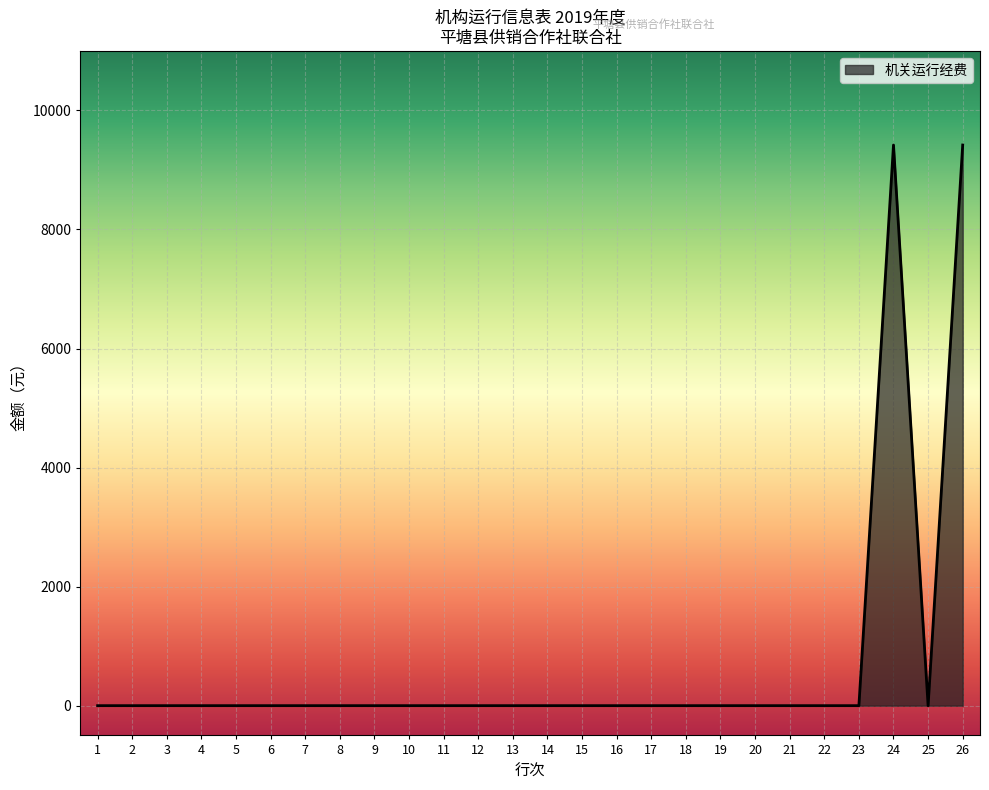

What is the difference between the maximum and minimum values?

9419.4